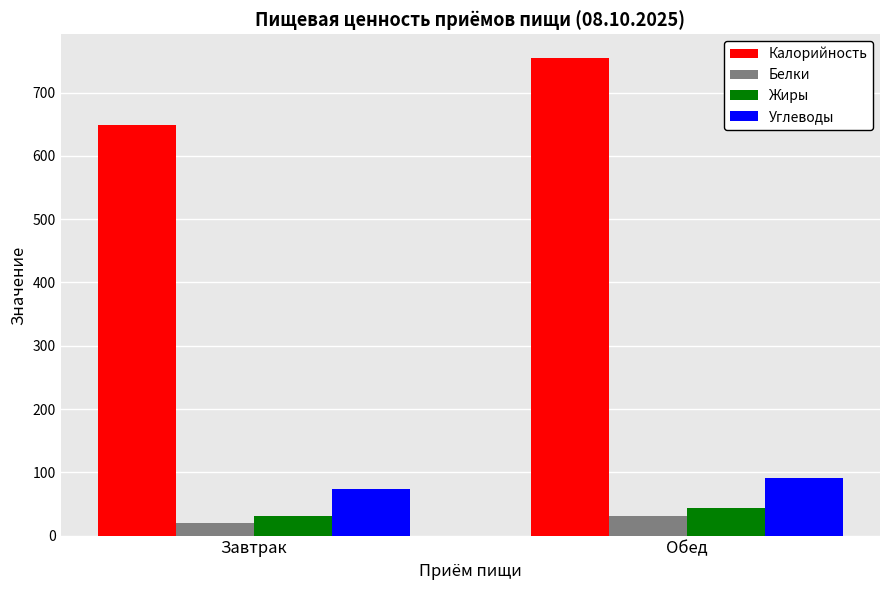

Which series has the largest range (max minus min)?

Калорийность